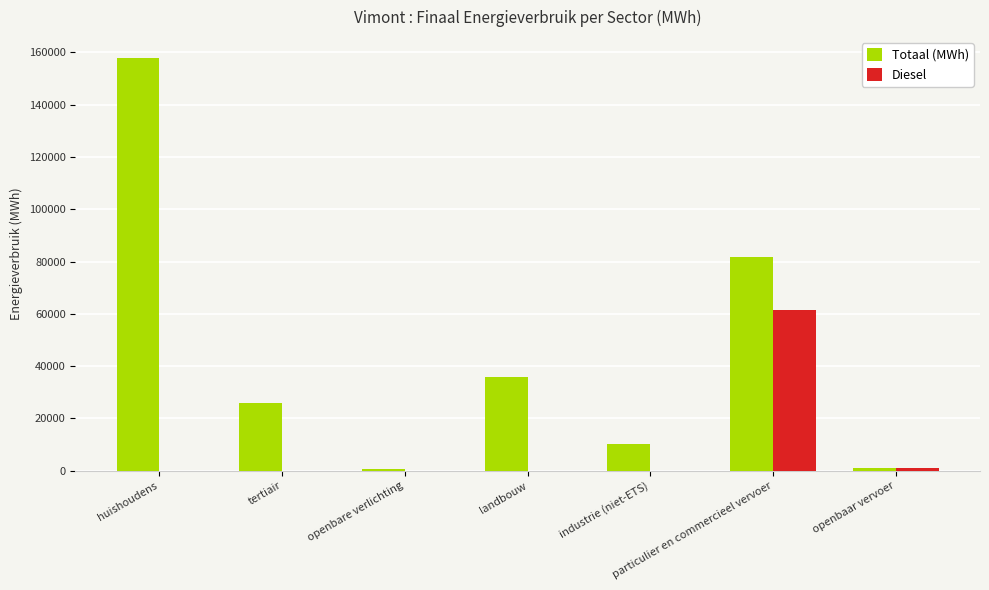

At which category is the sum across all series the highest?

huishoudens